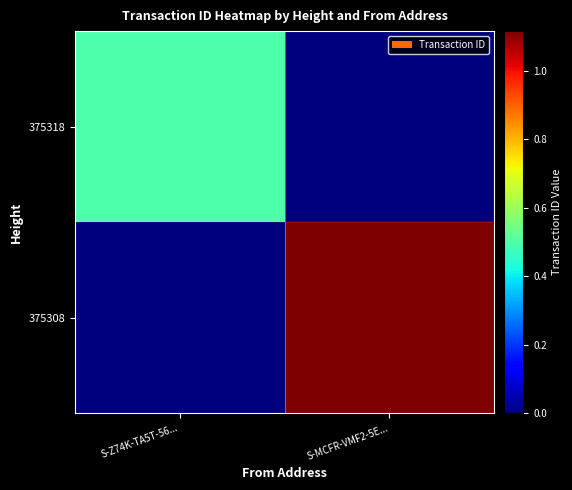

How many data points does each series have?

2